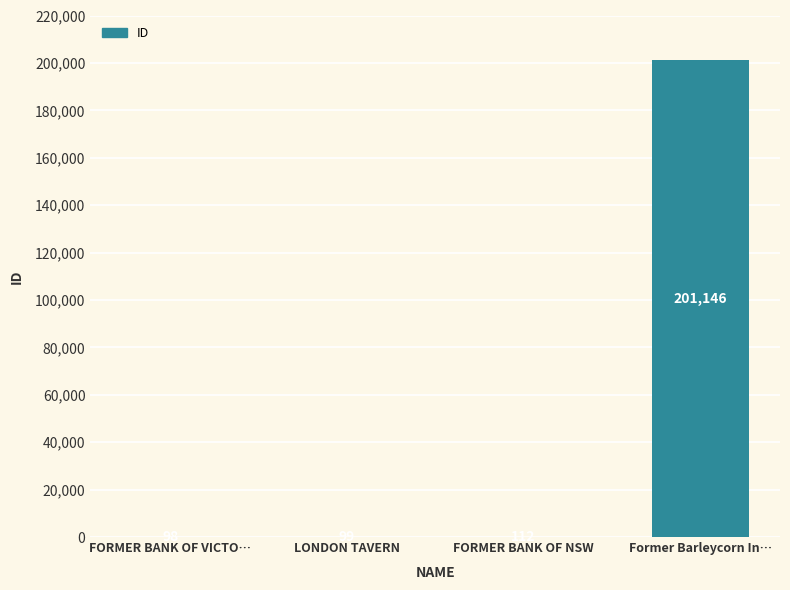

The value at LONDON TAVERN is 99. True or false?

True